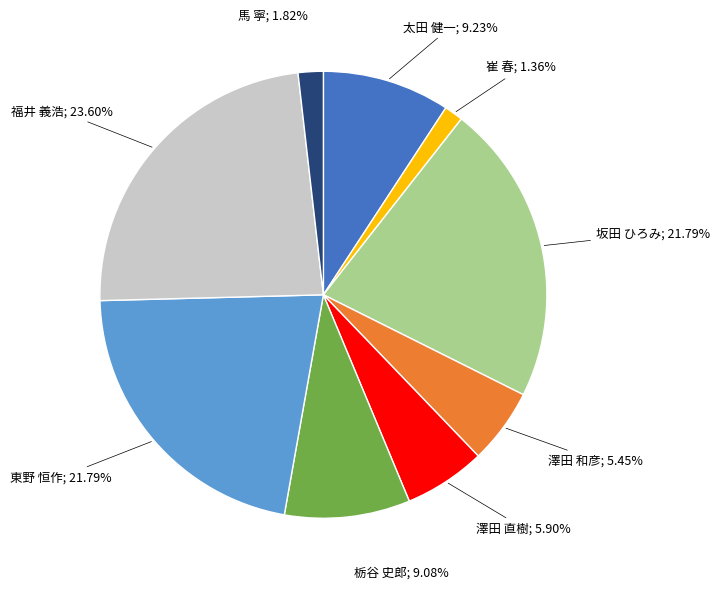

Do 東野 恒作; 21.79% and 坂田 ひろみ; 21.79% together represent more than half of the pie?

No